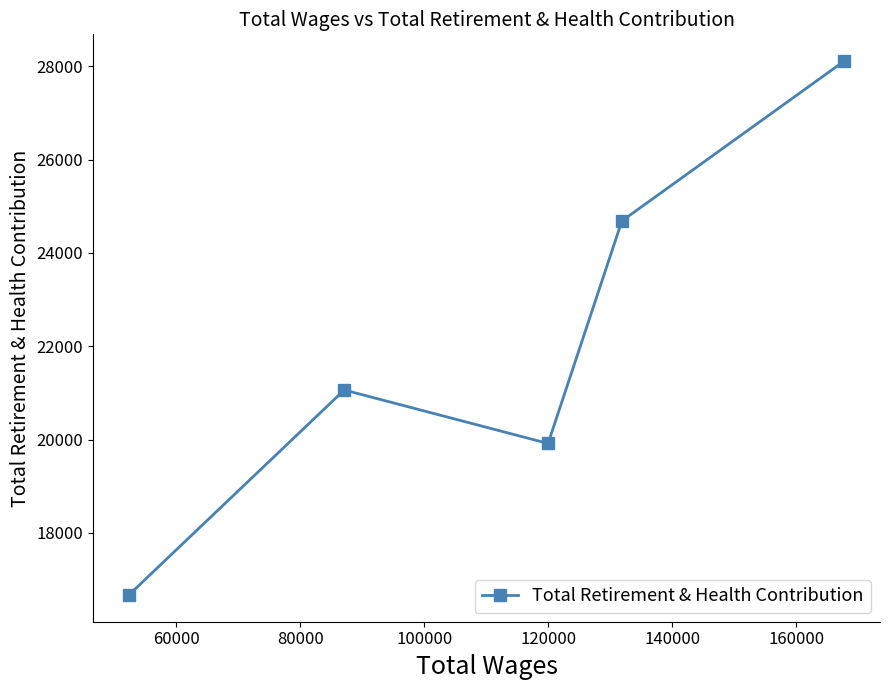

True or false: the data has more than 1 interior local peaks.

False